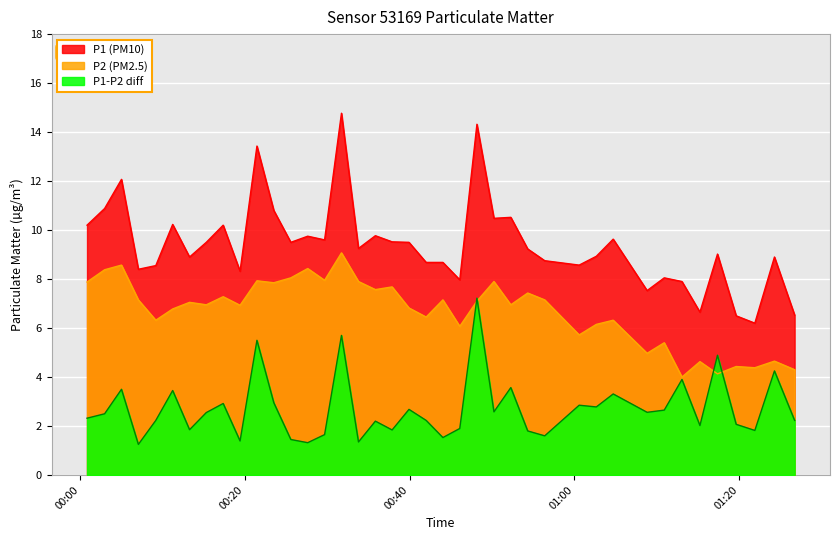

What is the highest value of the P2 series?

9.1